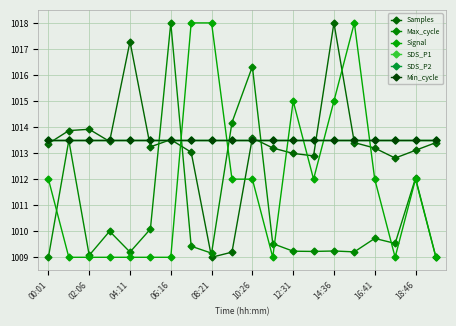

What is the value of the Min_cycle point at the 10th from the left?

1013.5